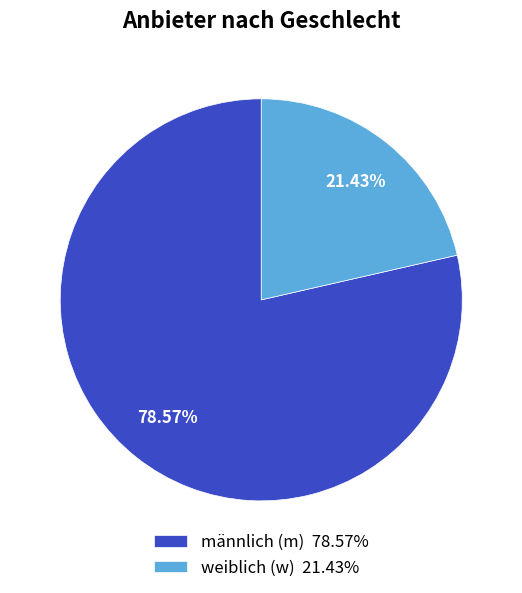

Which has a higher value, männlich (m) 78.57% or weiblich (w) 21.43%?

männlich (m) 78.57%